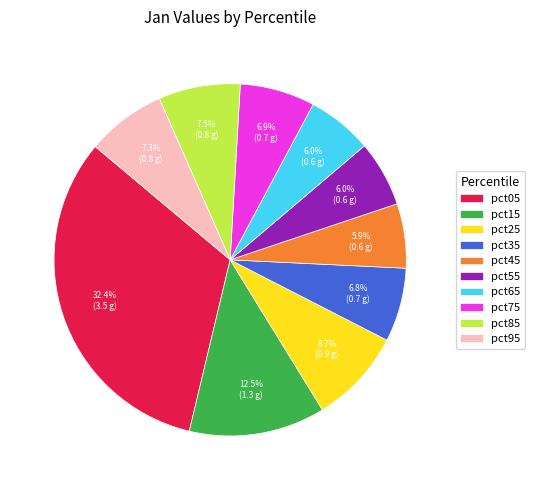

Is the sum of pct05 and pct15 greater than half?

No